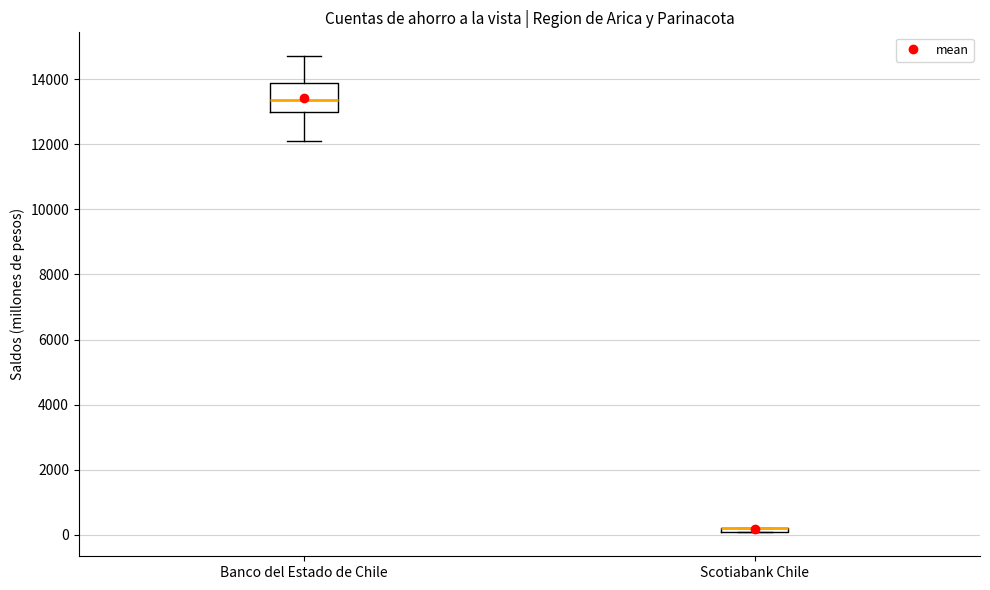

Where is the lower edge of the box for Scotiabank Chile on the y-axis? The values are not printed on the chart, so give them approximately, as read against the axis.

0